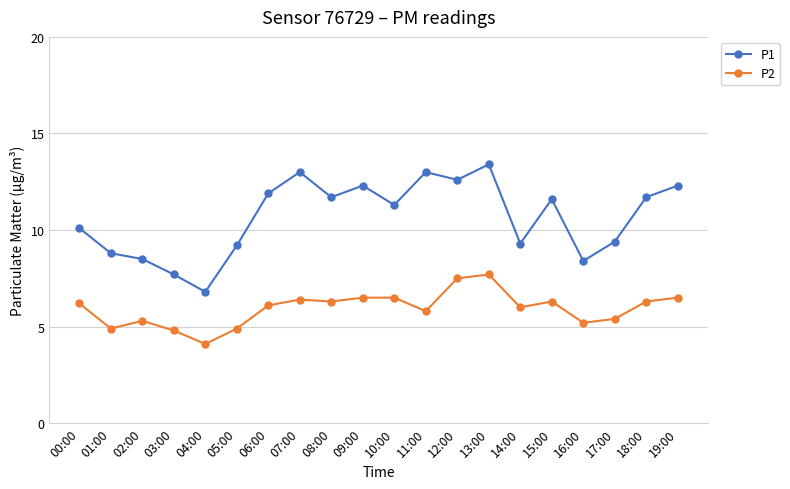

Reading left to right, what are all the values shown in this chart?

P1: 10.1	8.8	8.5	7.7	6.8	9.2	11.9	13.0	11.7	12.3	11.3	13.0	12.6	13.4	9.3	11.6	8.4	9.4	11.7	12.3
P2: 6.2	4.9	5.3	4.8	4.1	4.9	6.1	6.4	6.3	6.5	6.5	5.8	7.5	7.7	6.0	6.3	5.2	5.4	6.3	6.5